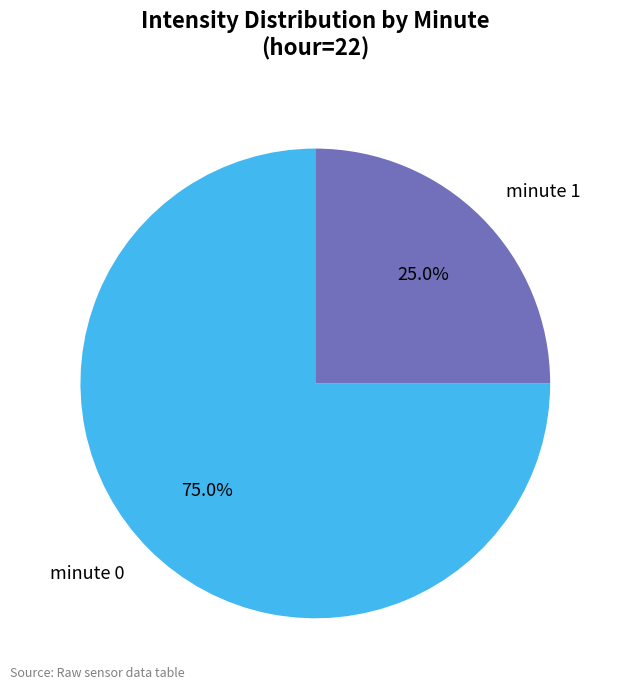

How many slices are in this pie chart?

2